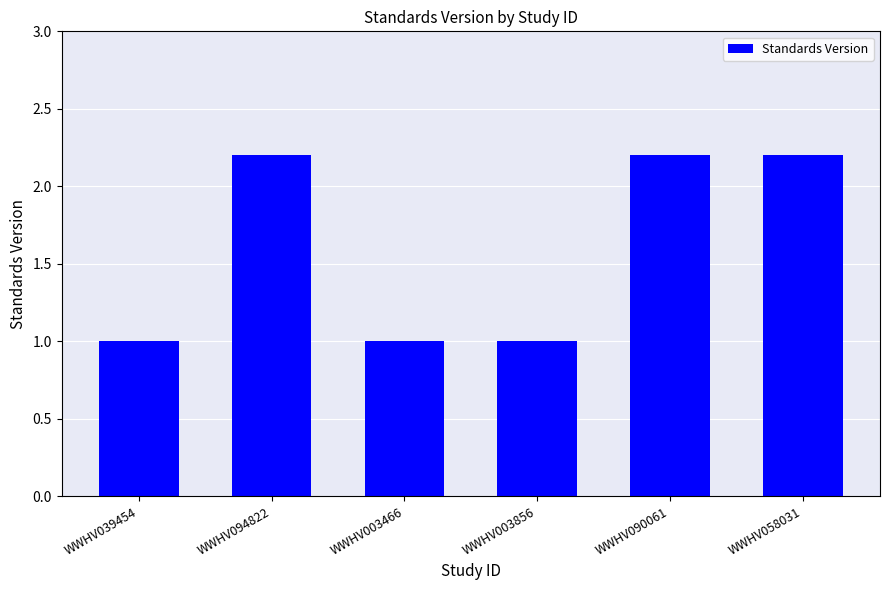

What position from the left is WWHV003466?

3